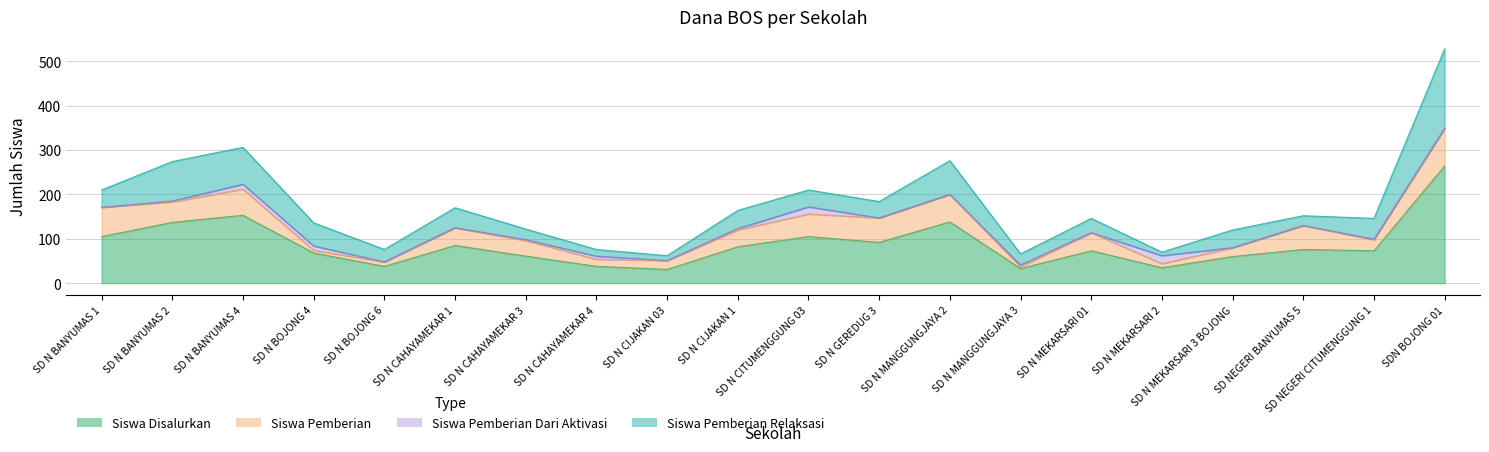

Which category has the lowest value in the Siswa Pemberian Dari Aktivasi series?

SD N BANYUMAS 1